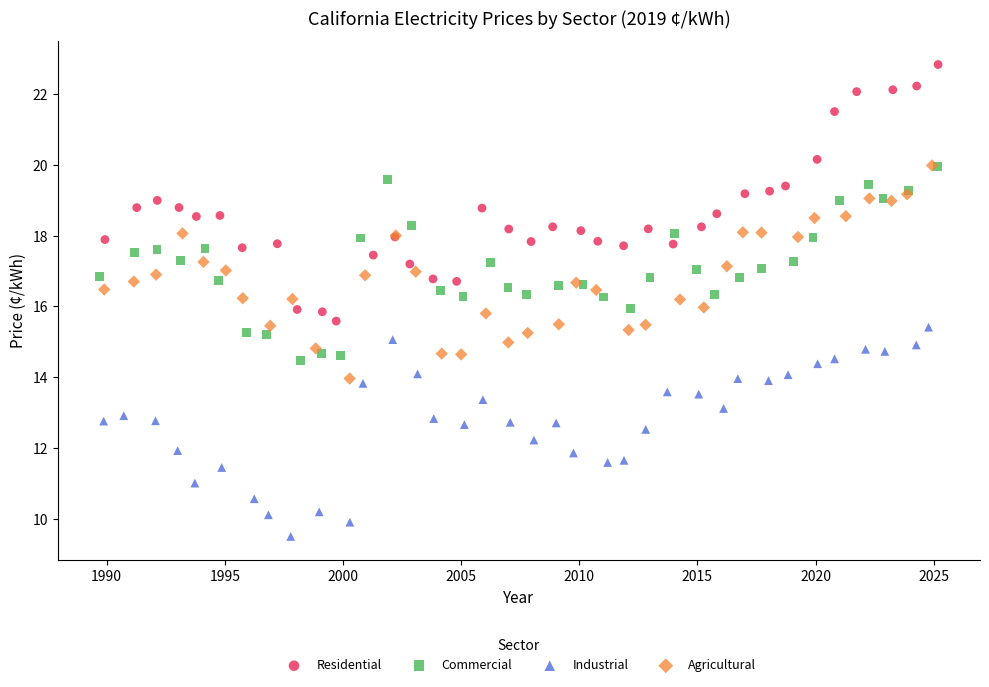

Which series reaches the minimum Y coordinate?

Industrial